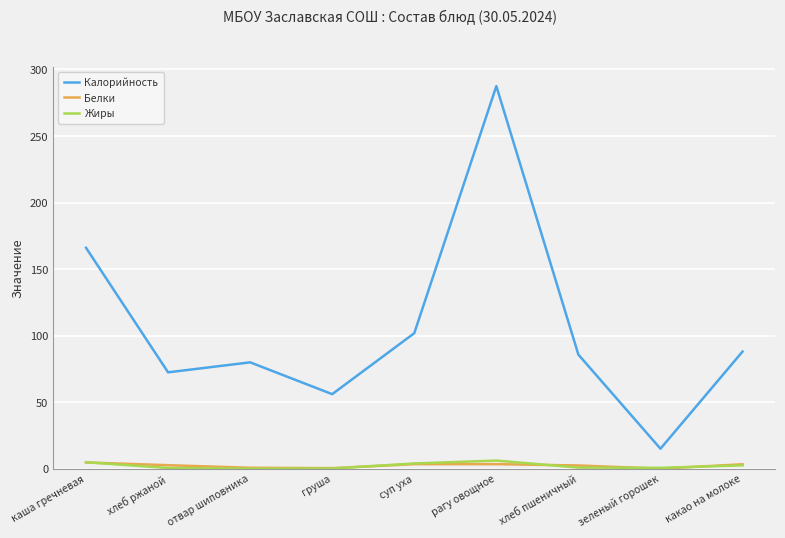

What is the sum of the Белки values at рагу овощное and каша гречневая?

8.1